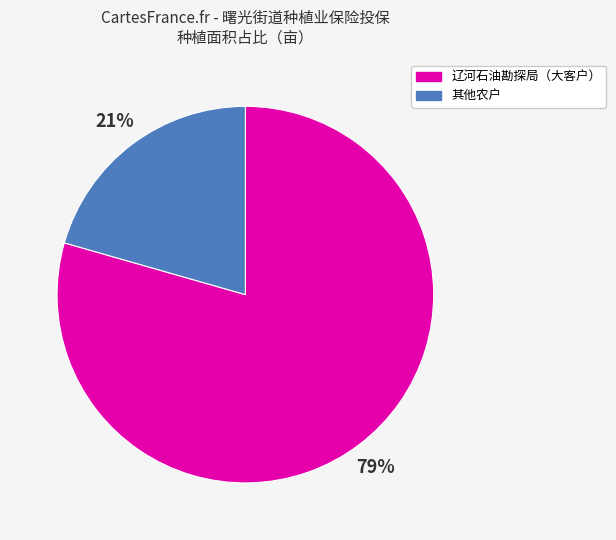

To the nearest percent, what is the average slice percentage?

50%